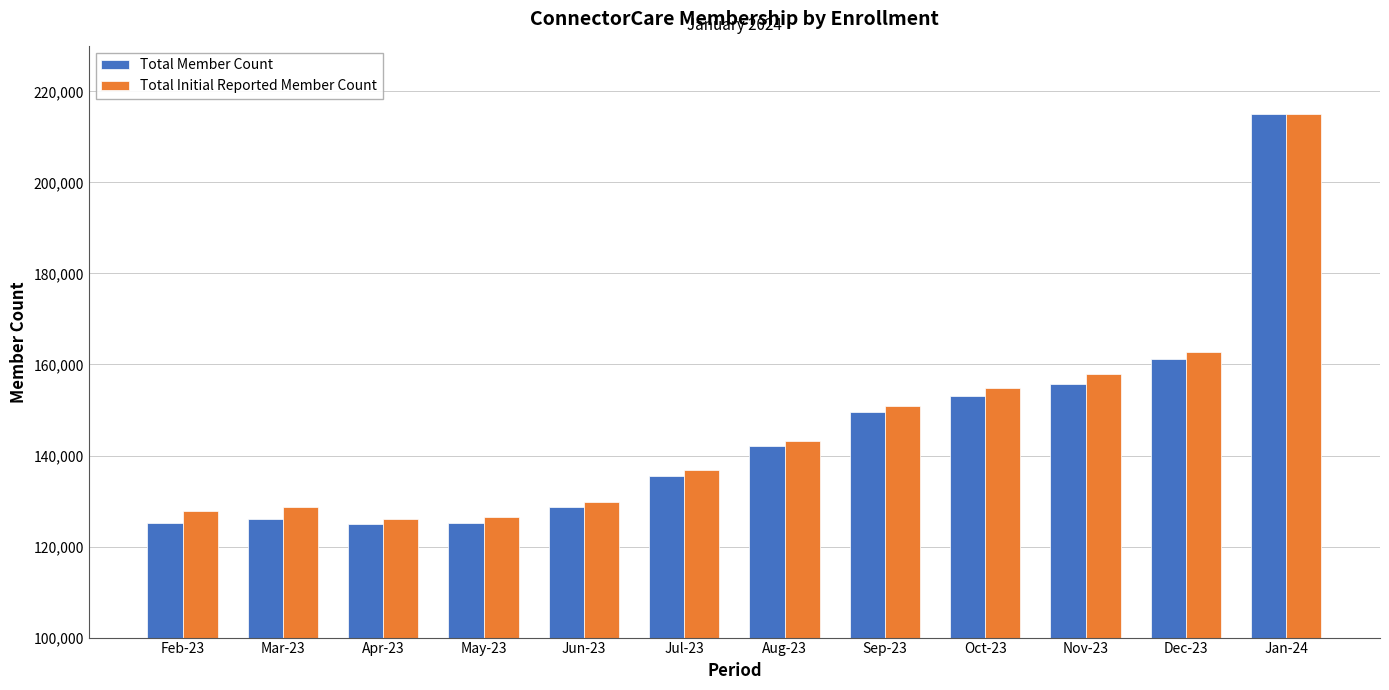

Where is Total Member Count nearest to the value 170038?

Dec-23